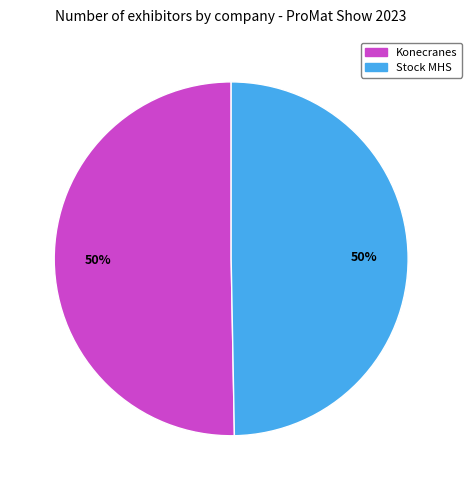

Approximately how many times larger is the value at Konecranes compared to Stock MHS?

1.0